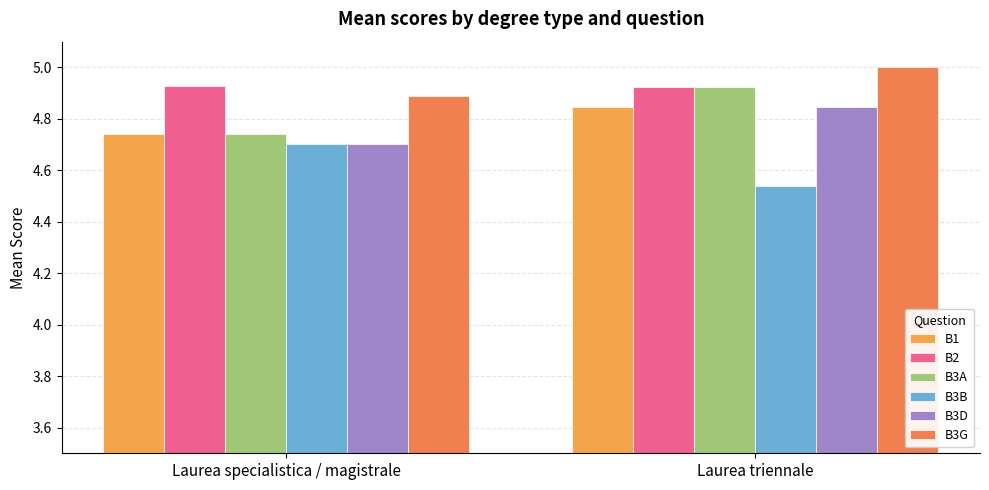

Where is B1 nearest to the value 4?

Laurea specialistica / magistrale